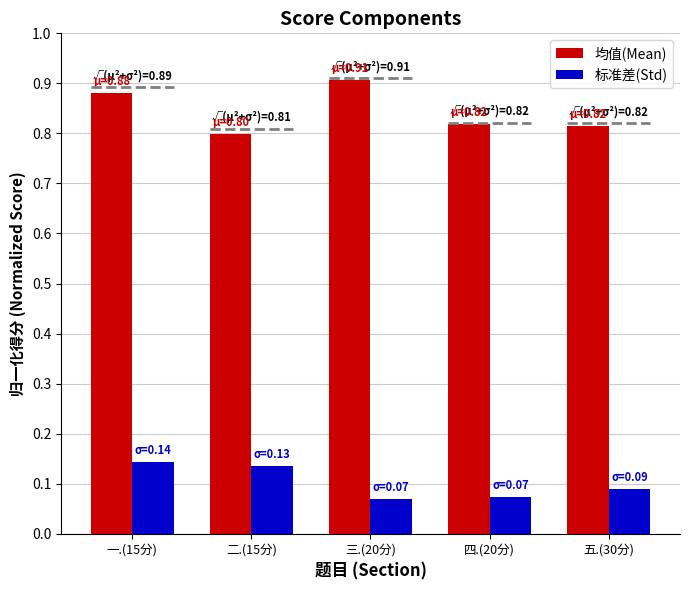

What are all the series names shown in the legend?

均值(Mean), 标准差(Std)